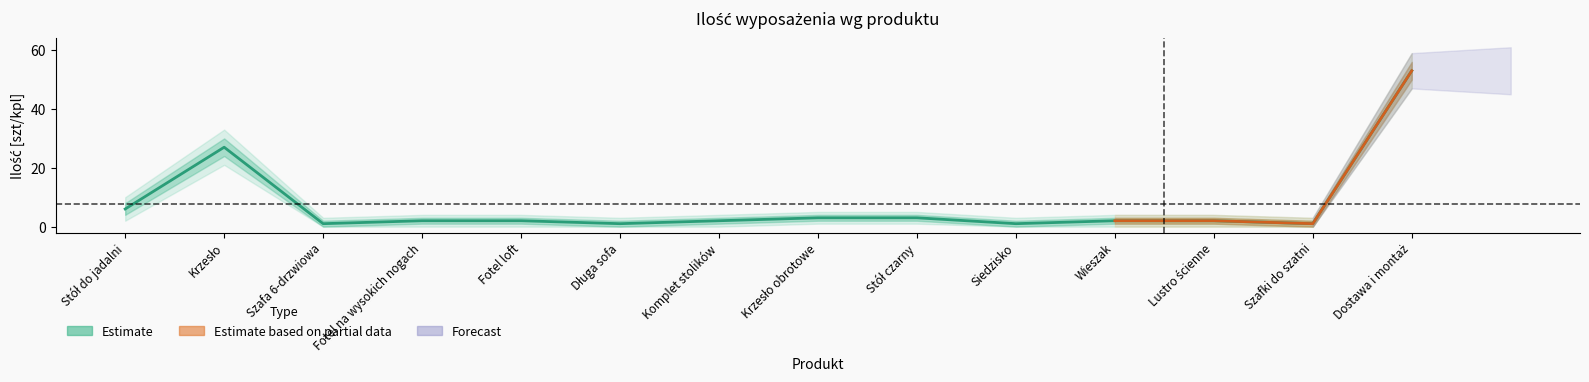

How many values in the Ilość series are below 2?

4